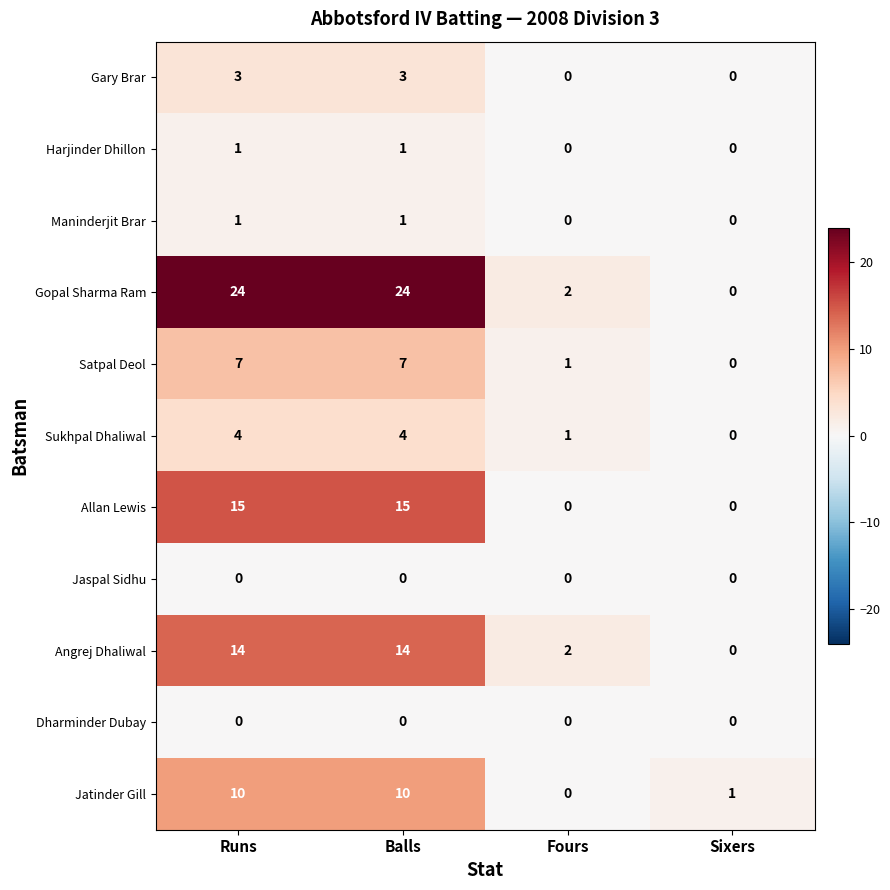

What is the greatest value displayed?

24